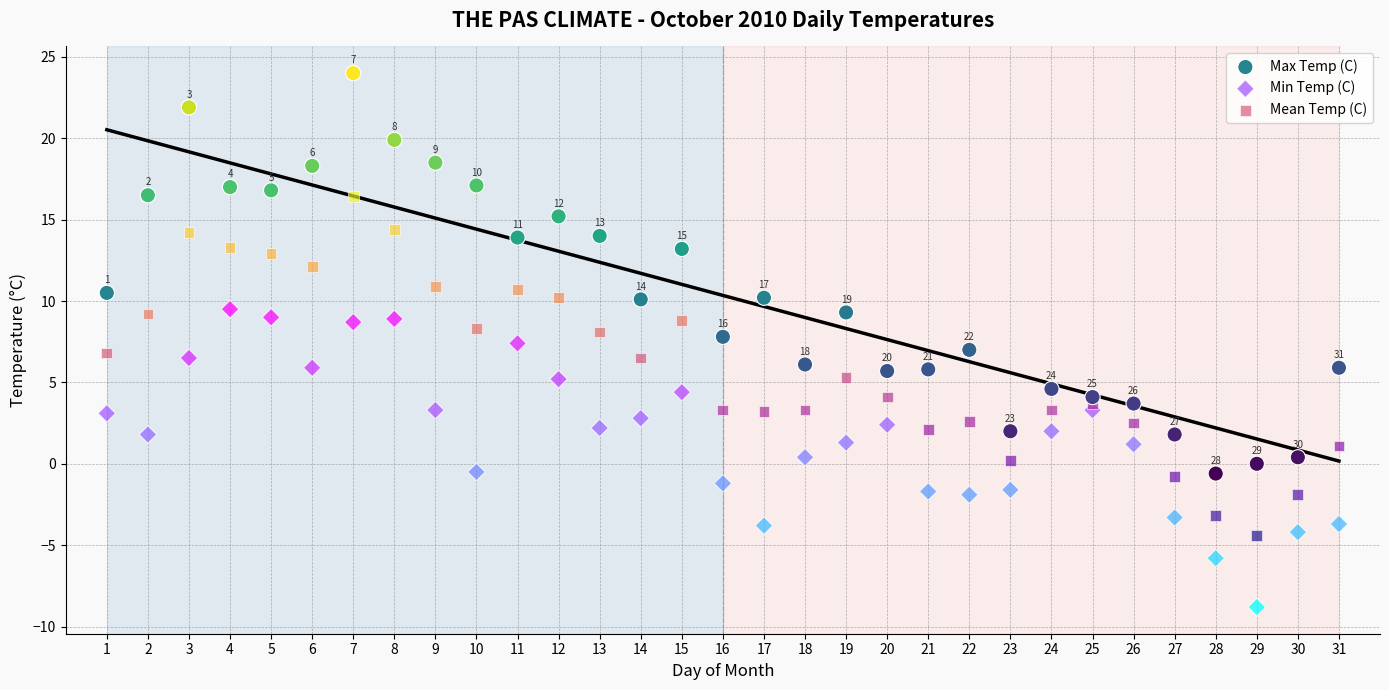

Which series has the largest Y range (max minus min)?

Max Temp (C)